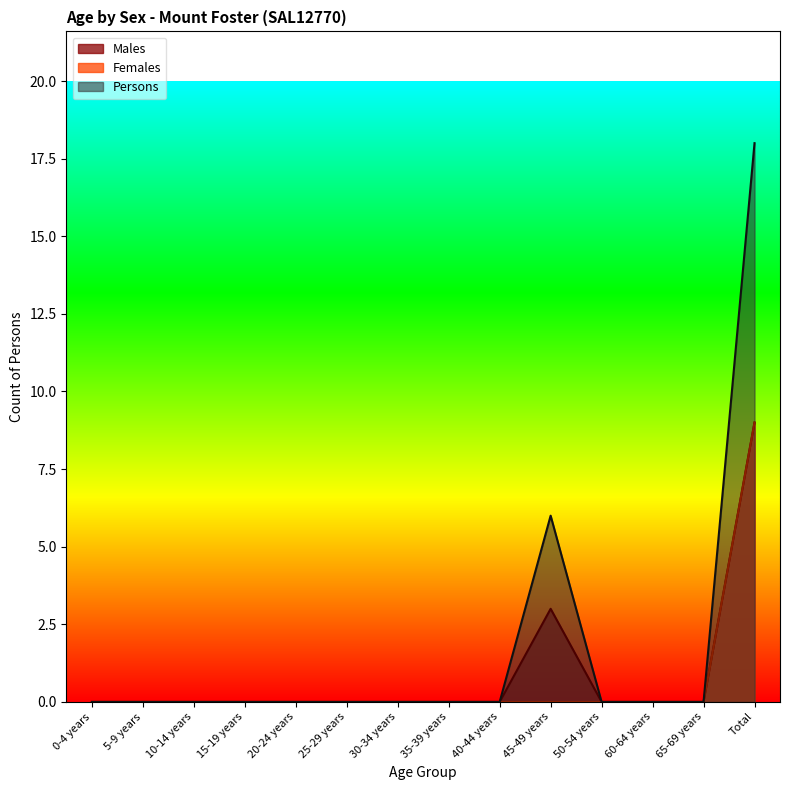

How many series are shown in this chart?

3